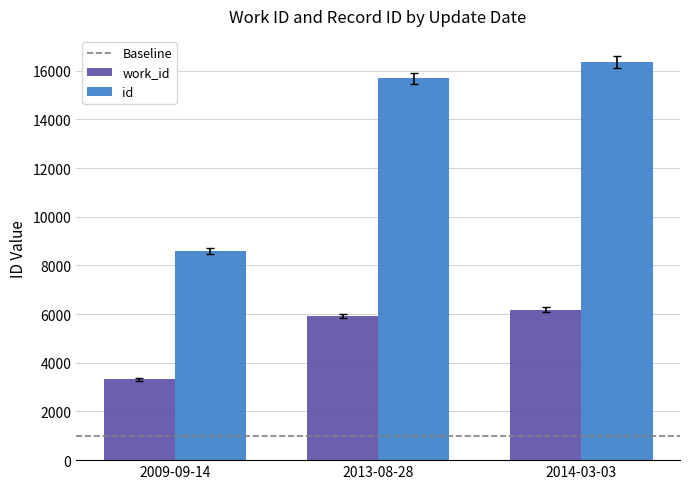

The value of id at 2009-09-14 is 5663. True or false?

False